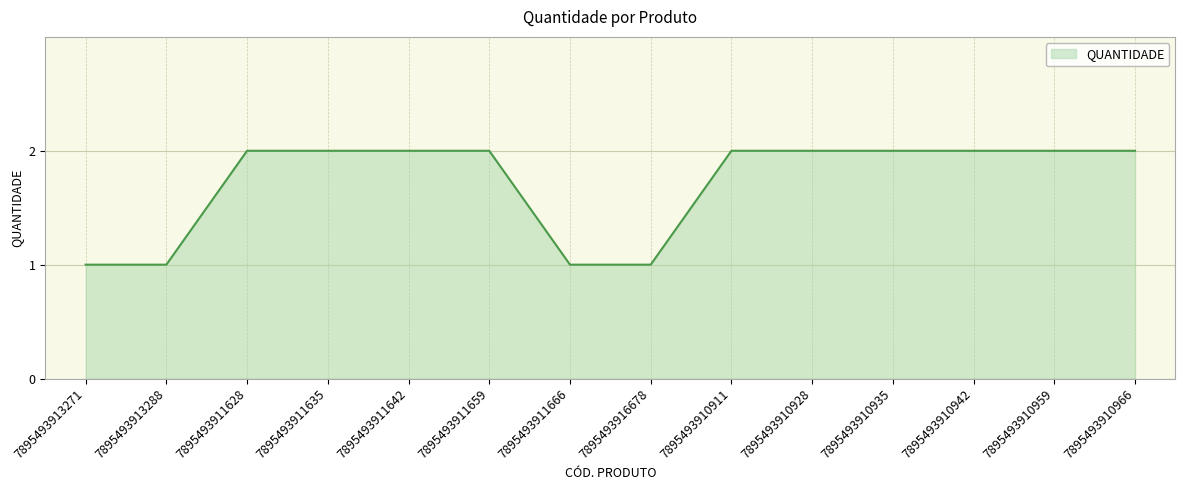

What is the change in value from 7895493913288 to 7895493910959?

+1